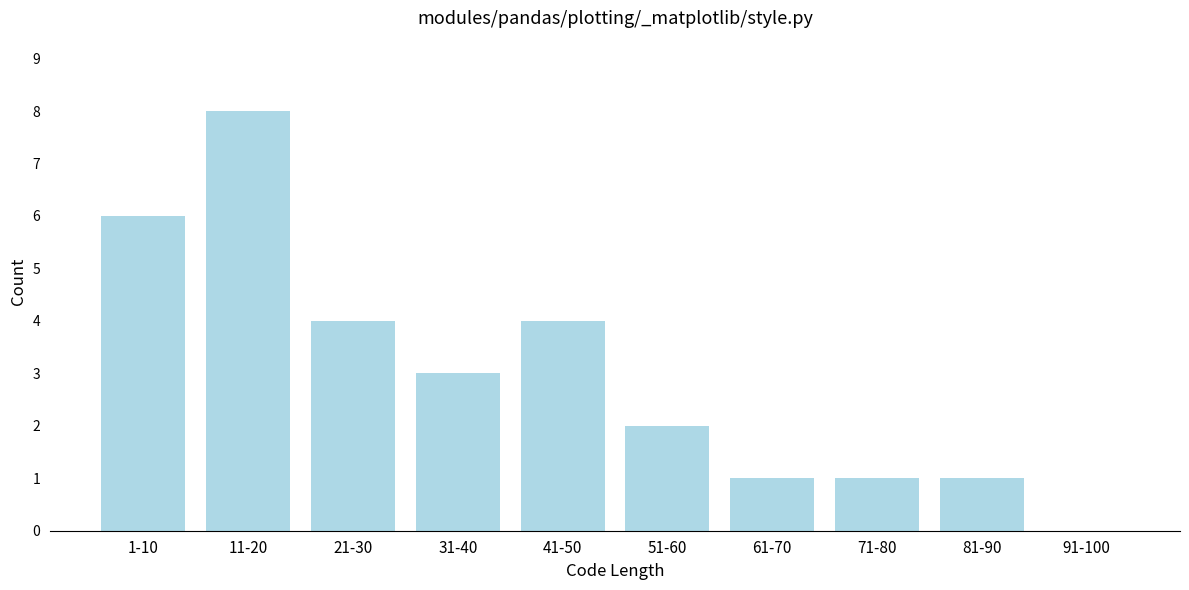

Reading left to right, what are all the values shown in this chart?

1-10=6	11-20=8	21-30=4	31-40=3	41-50=4	51-60=2	61-70=1	71-80=1	81-90=1	91-100=0